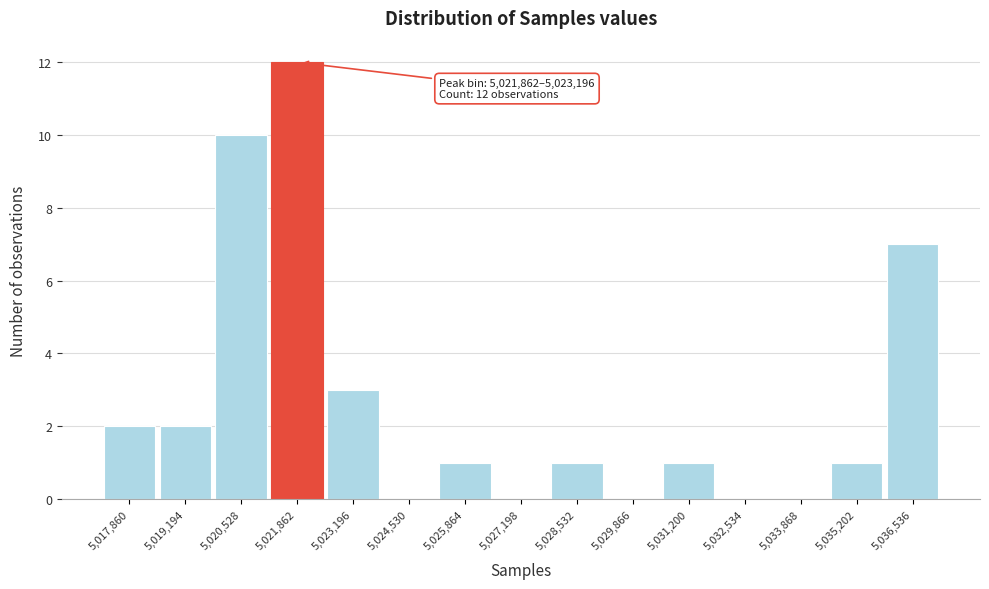

Reading right to left, list all the values displayed in this chart.

5,036,536=7	5,035,202=1	5,033,868=0	5,032,534=0	5,031,200=1	5,029,866=0	5,028,532=1	5,027,198=0	5,025,864=1	5,024,530=0	5,023,196=3	5,021,862=12	5,020,528=10	5,019,194=2	5,017,860=2